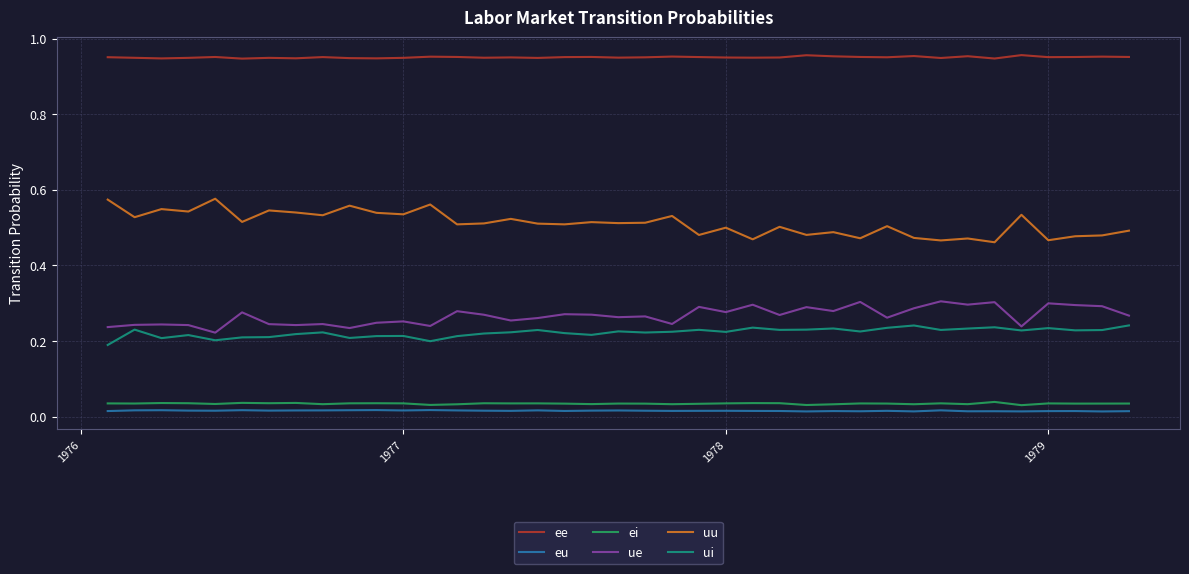

Which series has the largest total across all categories?

ee